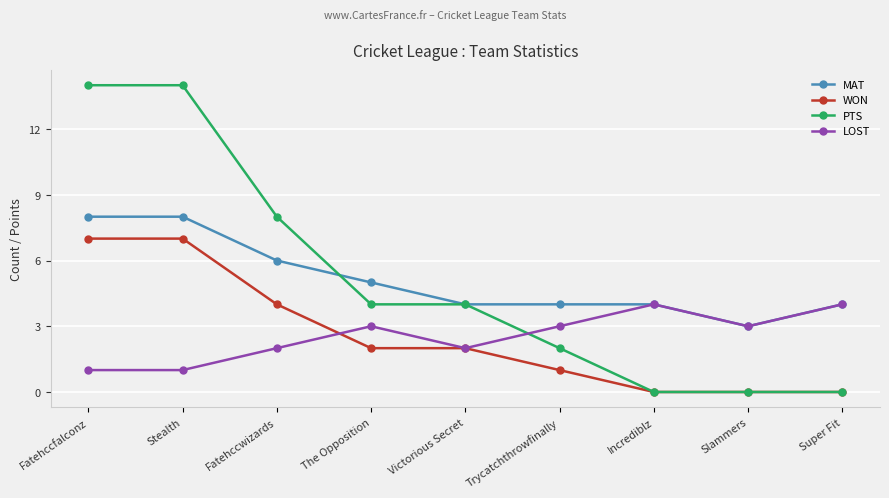

Reading right to left, extract all data points from this chart.

MAT: Super Fit=4	Slammers=3	Incrediblz=4	Trycatchthrowfinally=4	Victorious Secret=4	The Opposition=5	Fatehccwizards=6	Stealth=8	Fatehccfalconz=8
WON: Super Fit=0	Slammers=0	Incrediblz=0	Trycatchthrowfinally=1	Victorious Secret=2	The Opposition=2	Fatehccwizards=4	Stealth=7	Fatehccfalconz=7
PTS: Super Fit=0	Slammers=0	Incrediblz=0	Trycatchthrowfinally=2	Victorious Secret=4	The Opposition=4	Fatehccwizards=8	Stealth=14	Fatehccfalconz=14
LOST: Super Fit=4	Slammers=3	Incrediblz=4	Trycatchthrowfinally=3	Victorious Secret=2	The Opposition=3	Fatehccwizards=2	Stealth=1	Fatehccfalconz=1